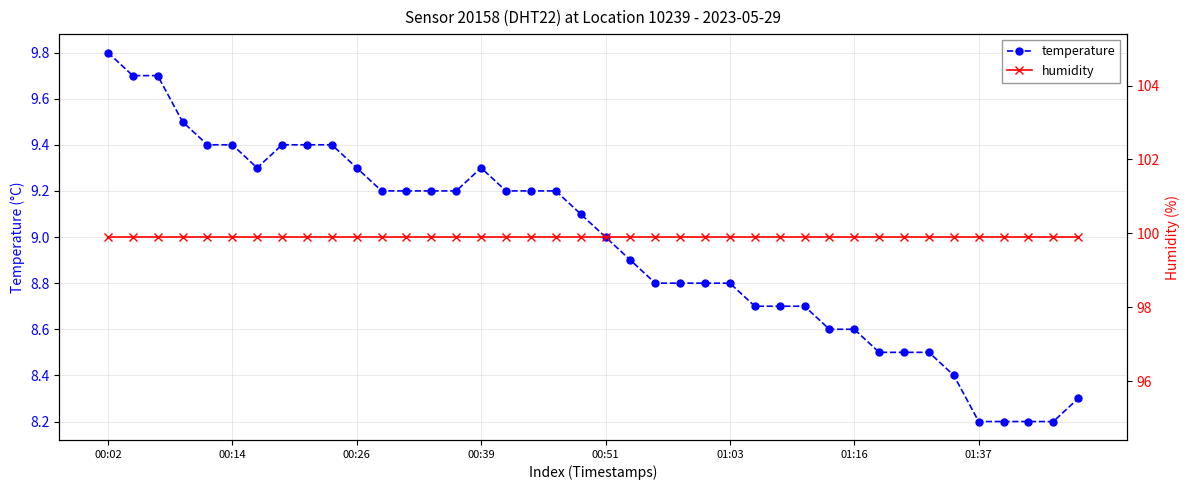

How many series are shown in this chart?

2